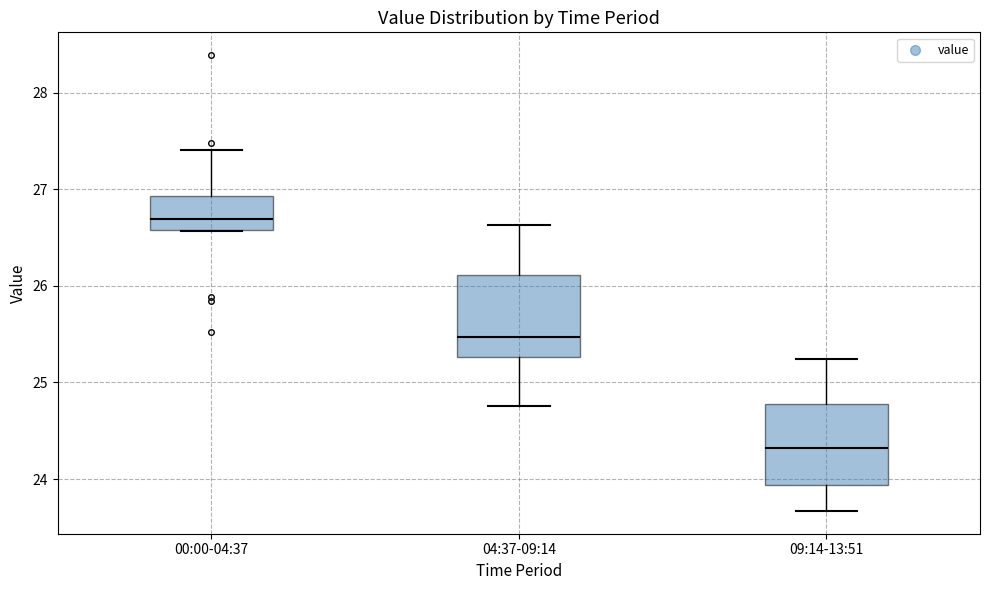

Reading left to right, read every box against the y-axis: the position of its median line, the range the box covers, and the ends of its whiskers. The values are not printed on the chart, so give them approximately, as read against the axis.

00:00-04:37: median 26.7, box 26.6 to 26.9, whiskers 26.6 to 27.4
04:37-09:14: median 25.5, box 25.3 to 26.1, whiskers 24.8 to 26.6
09:14-13:51: median 24.3, box 23.9 to 24.8, whiskers 23.7 to 25.2